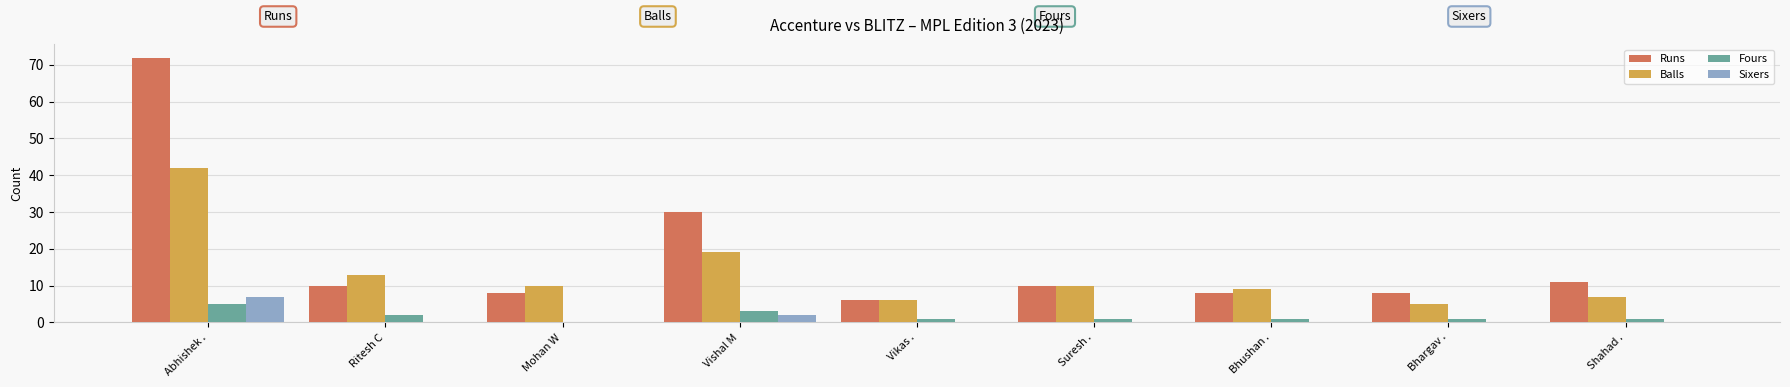

Is it true that Fours equals 2 at Ritesh C?

True